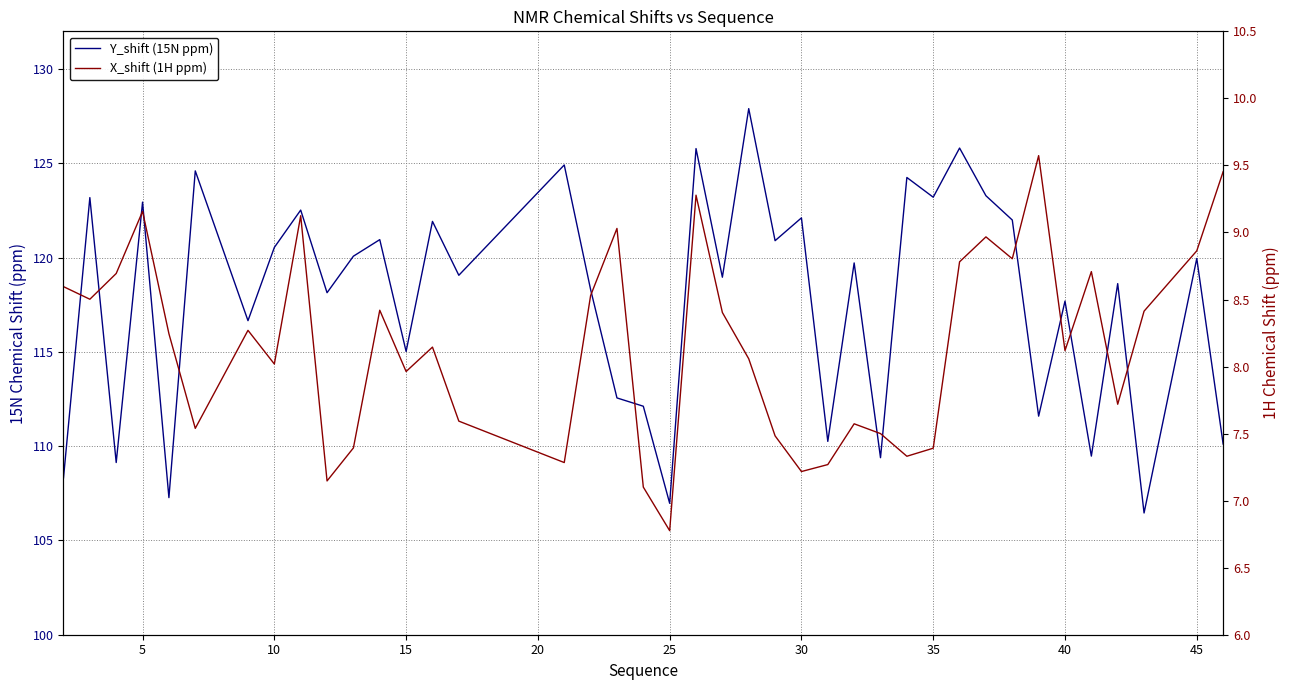

Is the value of X_shift (1H ppm) at 27 greater than the value of Y_shift (15N ppm) at 14?

No